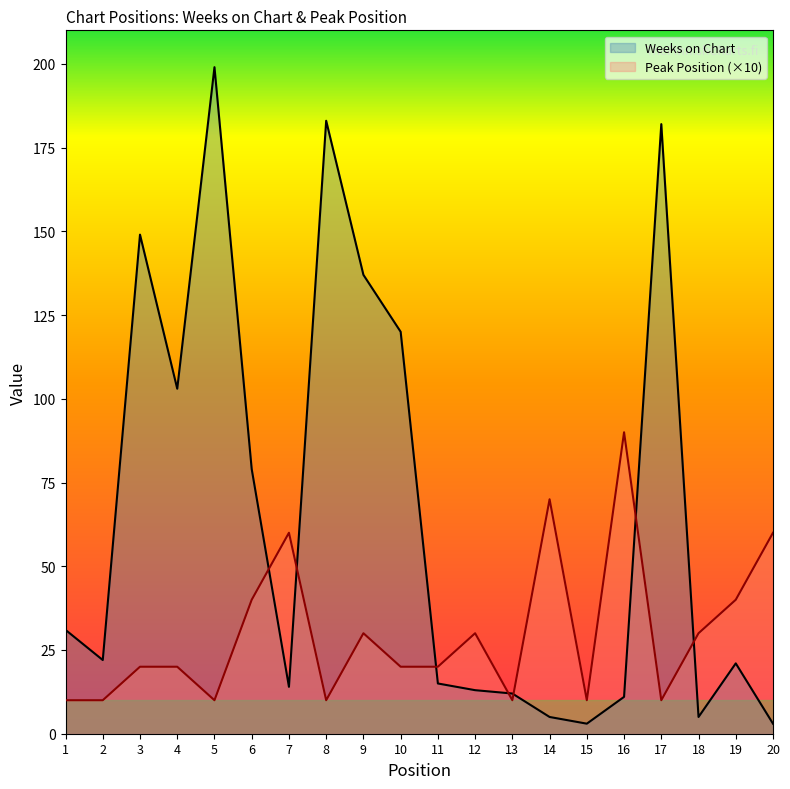

Does the chart display data point markers on the line(s)?

No